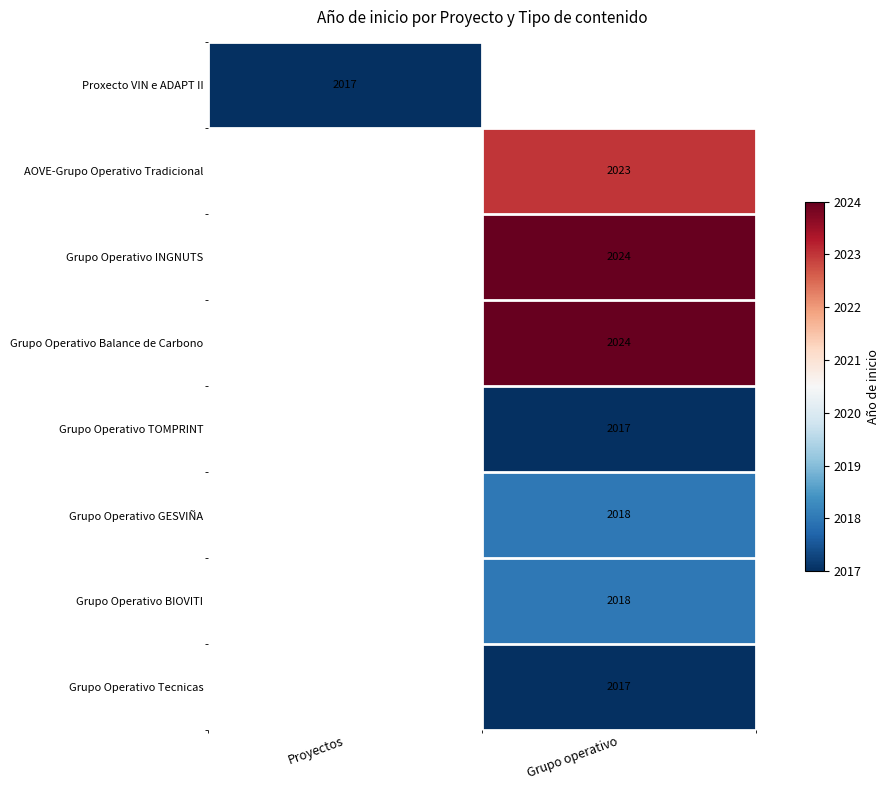

Is it true that Grupo Operativo INGNUTS equals 1322 at Grupo operativo?

False